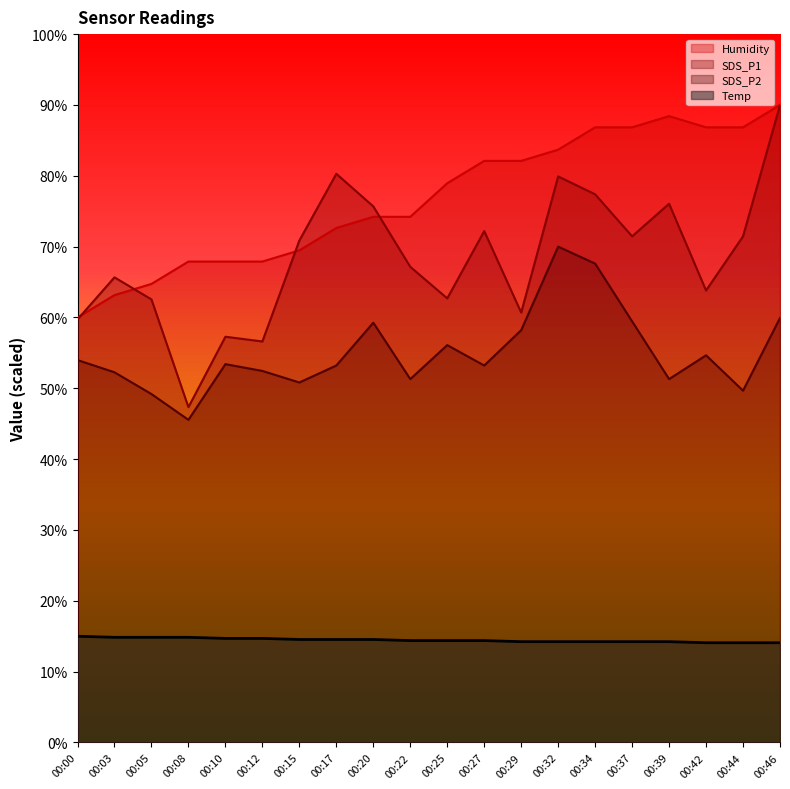

Rank the series by their maximum value, from lowest to highest.

Temp, SDS_P2, SDS_P1, Humidity